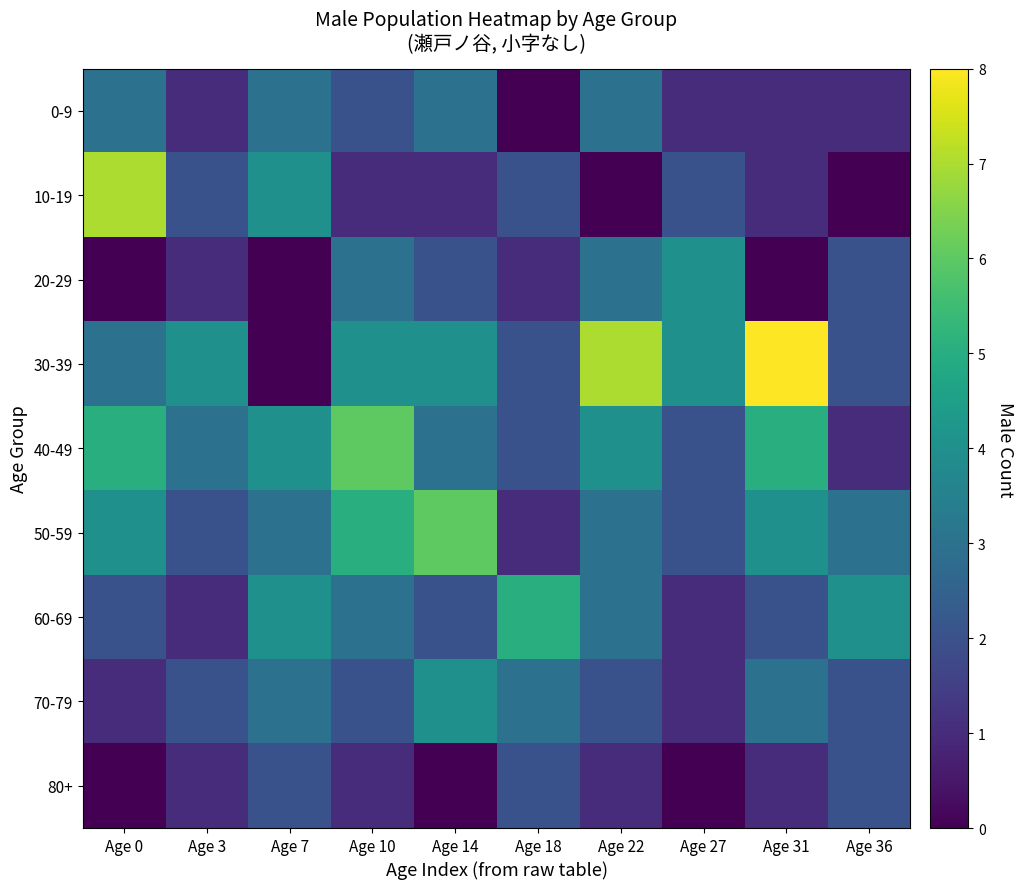

Reading left to right, what are all the values shown in this chart?

0-9: Age 0=3	Age 3=1	Age 7=3	Age 10=2	Age 14=3	Age 18=0	Age 22=3	Age 27=1	Age 31=1	Age 36=1
10-19: Age 0=7	Age 3=2	Age 7=4	Age 10=1	Age 14=1	Age 18=2	Age 22=0	Age 27=2	Age 31=1	Age 36=0
20-29: Age 0=0	Age 3=1	Age 7=0	Age 10=3	Age 14=2	Age 18=1	Age 22=3	Age 27=4	Age 31=0	Age 36=2
30-39: Age 0=3	Age 3=4	Age 7=0	Age 10=4	Age 14=4	Age 18=2	Age 22=7	Age 27=4	Age 31=8	Age 36=2
40-49: Age 0=5	Age 3=3	Age 7=4	Age 10=6	Age 14=3	Age 18=2	Age 22=4	Age 27=2	Age 31=5	Age 36=1
50-59: Age 0=4	Age 3=2	Age 7=3	Age 10=5	Age 14=6	Age 18=1	Age 22=3	Age 27=2	Age 31=4	Age 36=3
60-69: Age 0=2	Age 3=1	Age 7=4	Age 10=3	Age 14=2	Age 18=5	Age 22=3	Age 27=1	Age 31=2	Age 36=4
70-79: Age 0=1	Age 3=2	Age 7=3	Age 10=2	Age 14=4	Age 18=3	Age 22=2	Age 27=1	Age 31=3	Age 36=2
80+: Age 0=0	Age 3=1	Age 7=2	Age 10=1	Age 14=0	Age 18=2	Age 22=1	Age 27=0	Age 31=1	Age 36=2